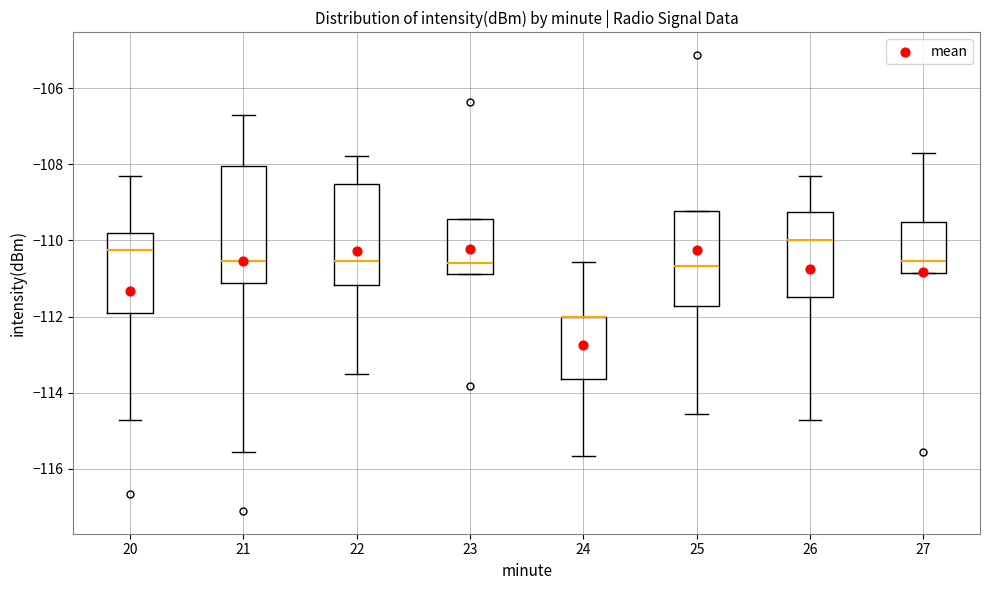

Where does the median line of the box at x = 25 sit on the y-axis? The values are not printed on the chart, so give them approximately, as read against the axis.

-110.6